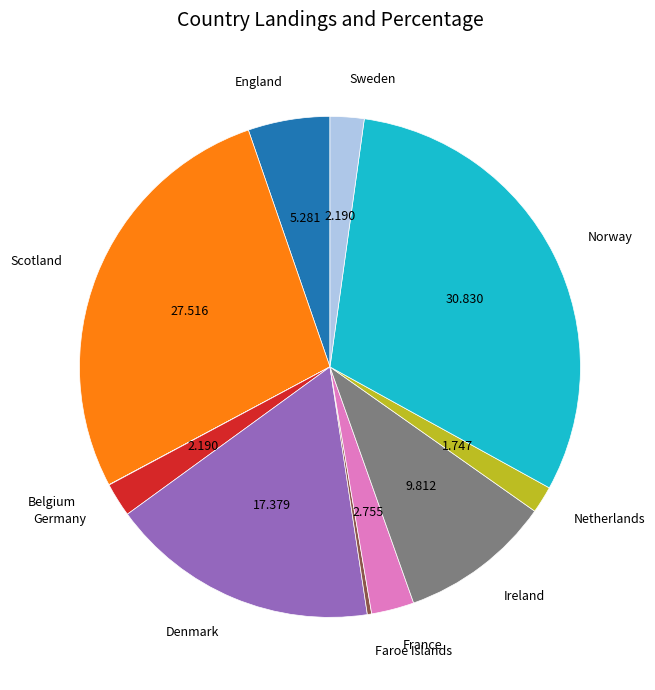

Is there any slice that represents more than half of the pie?

No